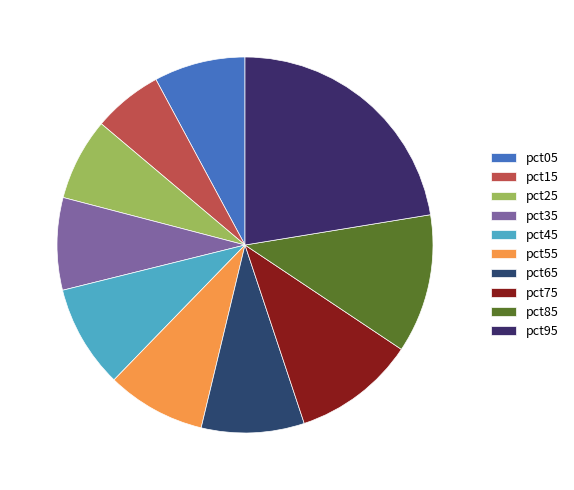

What is the change in value from pct05 to pct85?

+0.5